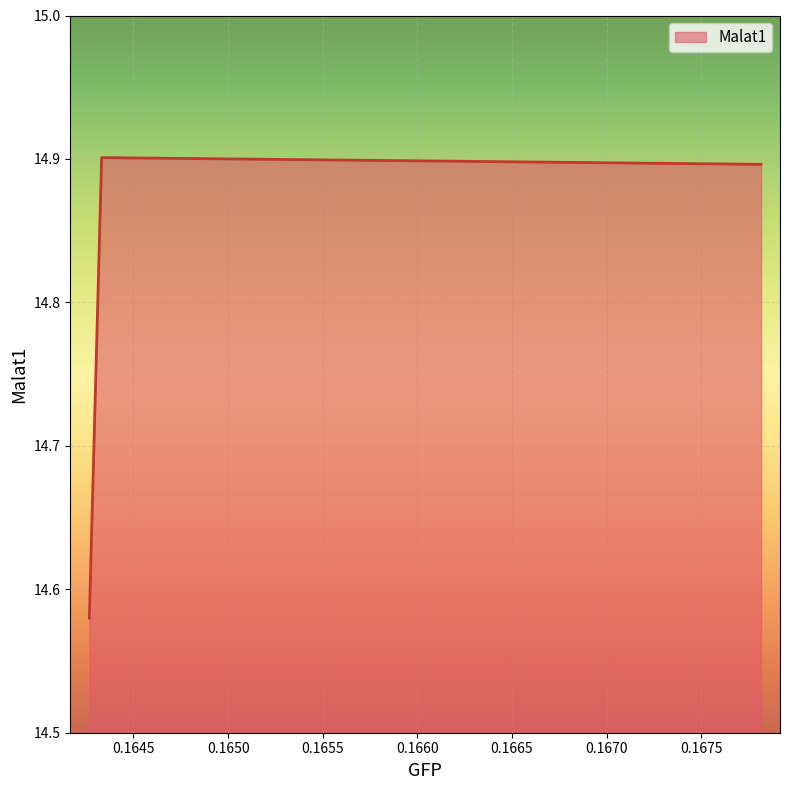

Count the values in the range 14 to 15.

3